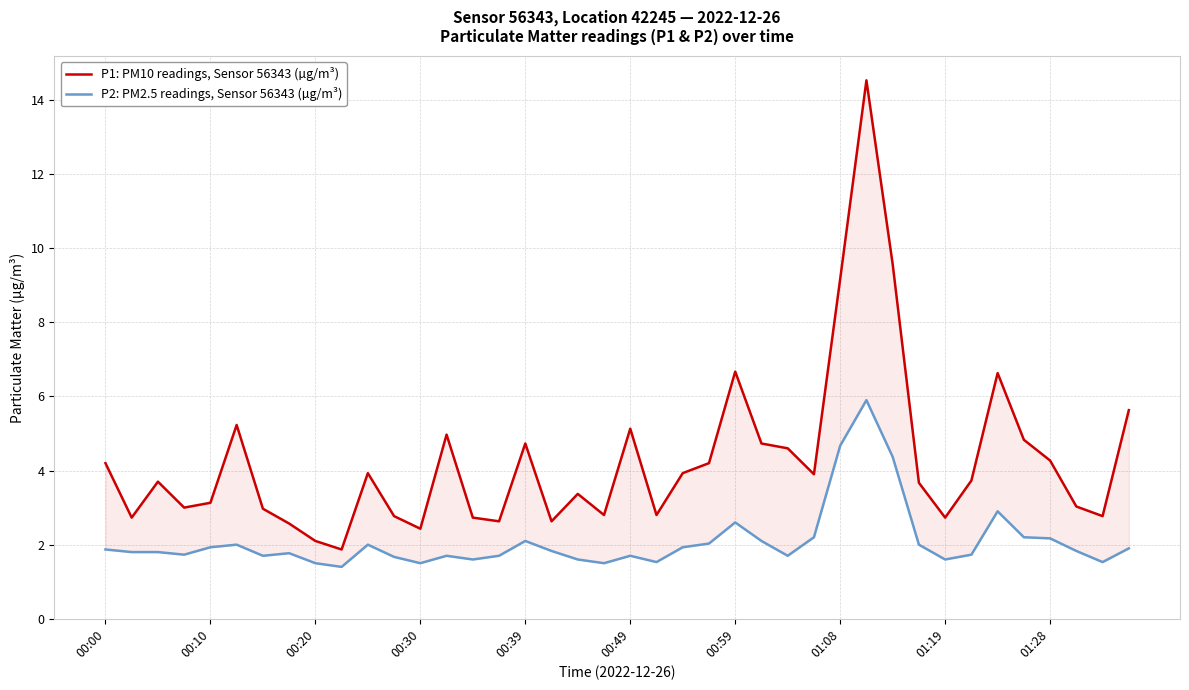

True or false: P2: PM2.5 readings, Sensor 56343 (µg/m³) has a value of 2.9 at 11.

False